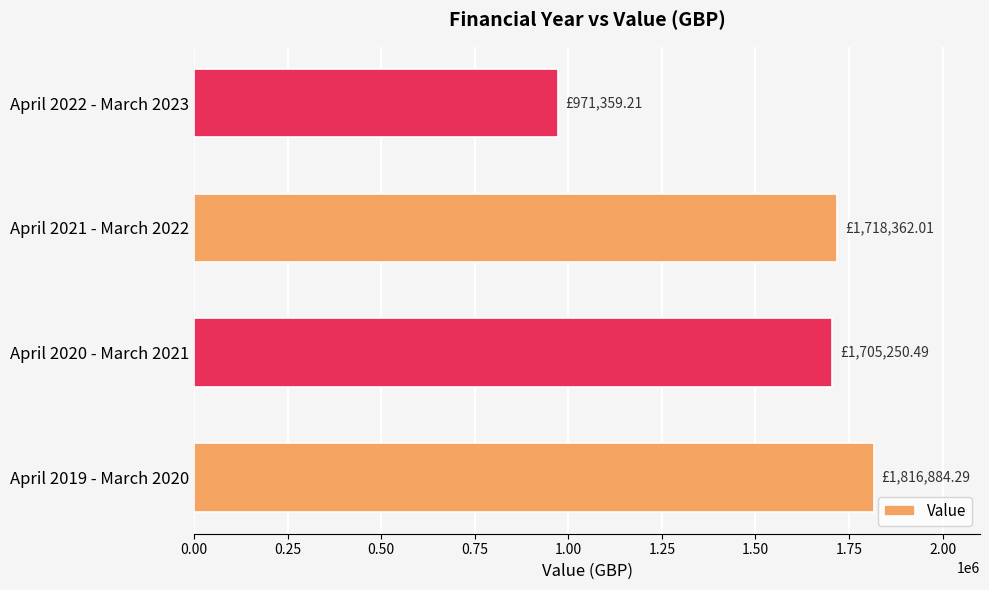

How many data points are less than 1718362?

2